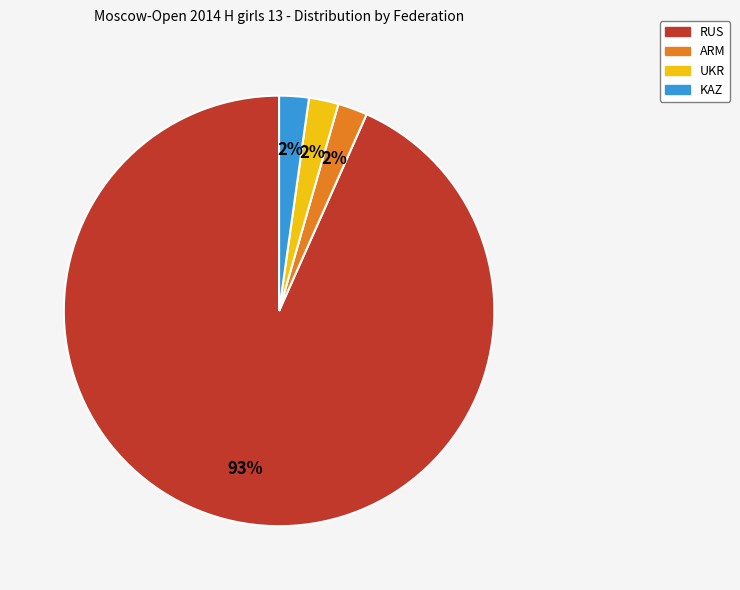

Which slice represents more than half of the pie?

RUS